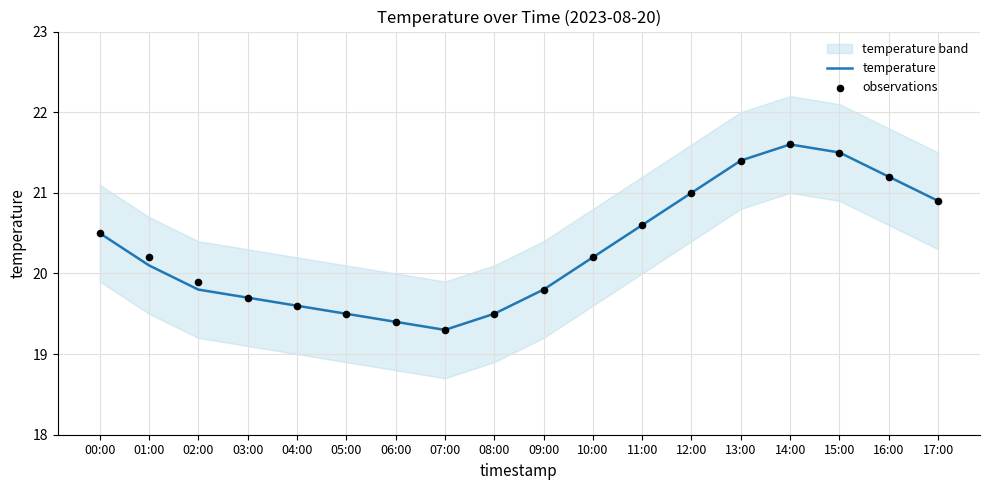

What is the total value across all series at 00:00?

41.0